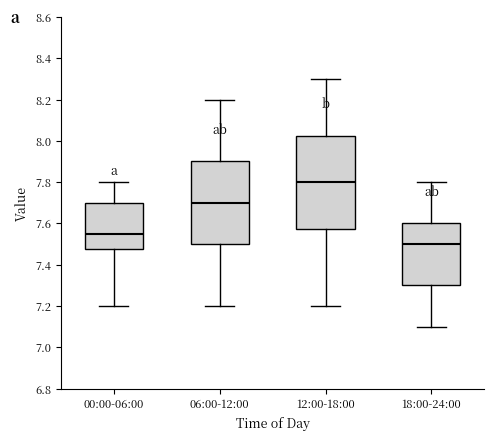

Which box's median line is the highest?

12:00-18:00